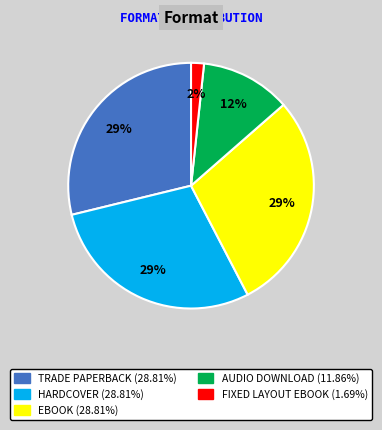

How many slices are in this pie chart?

5